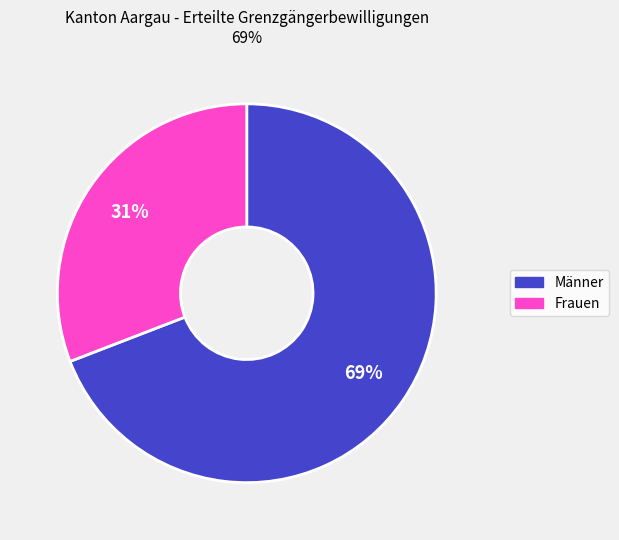

Rank the categories by value from lowest to highest.

Frauen, Männer